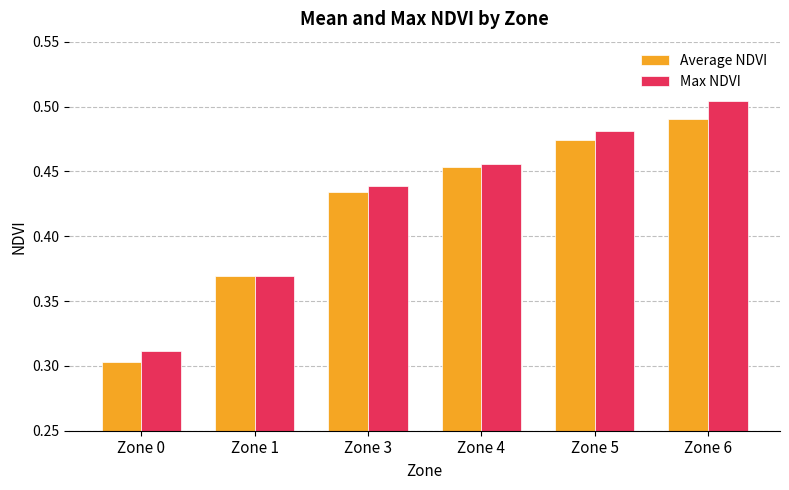

What are all the series names shown in the legend?

Average NDVI, Max NDVI